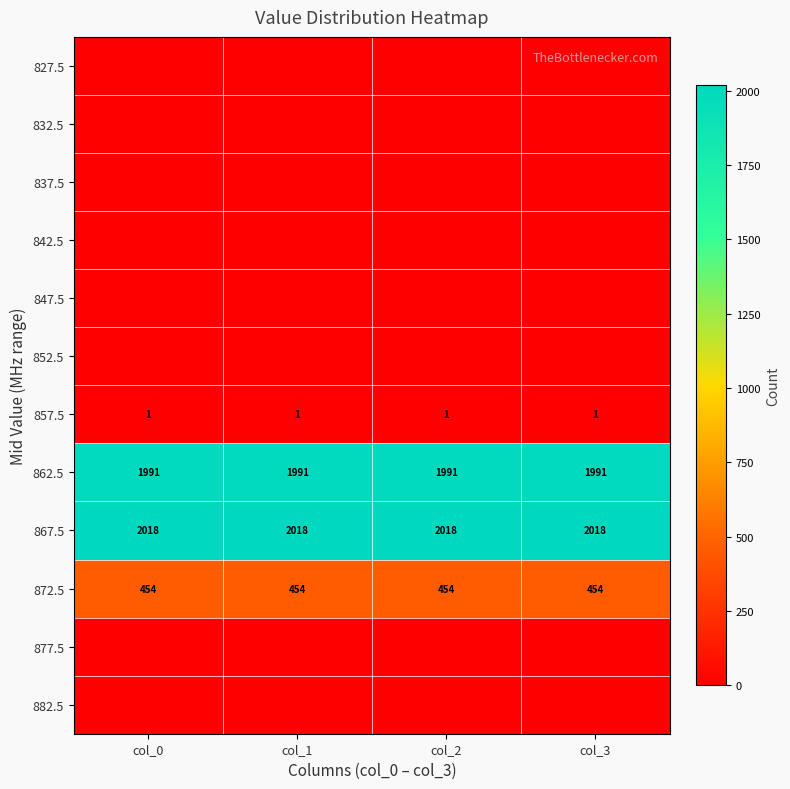

What is the sum of the 872.5 values at col_3 and col_1?

908